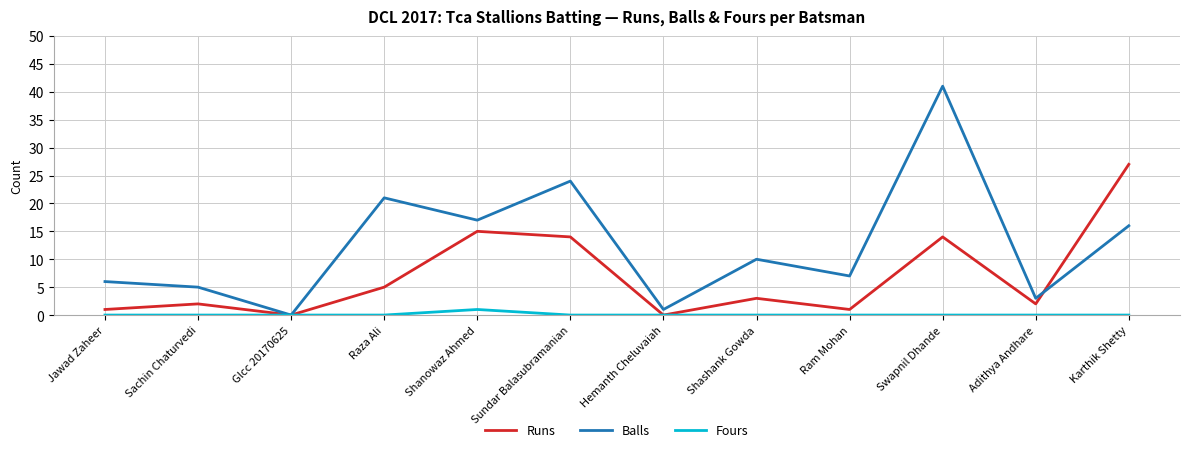

What is the maximum value for Balls?

41